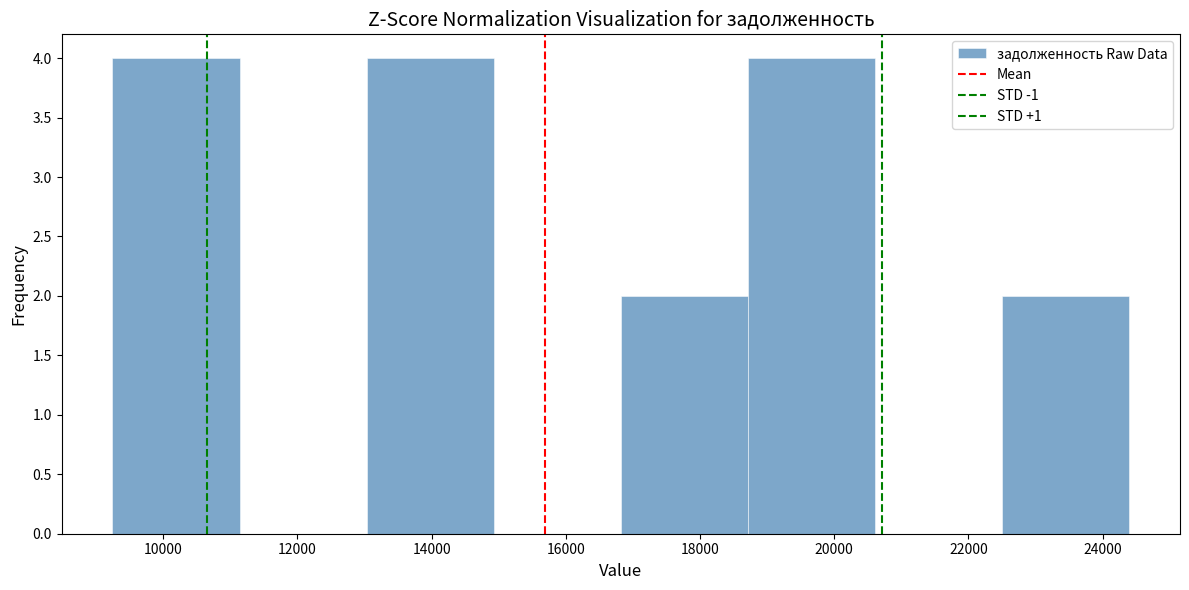

How tall is the bar that spans 16800 to 18800 on the x-axis? Neither the bar edges nor the heights are printed on the chart, so give them approximately, as read against the axes.

2